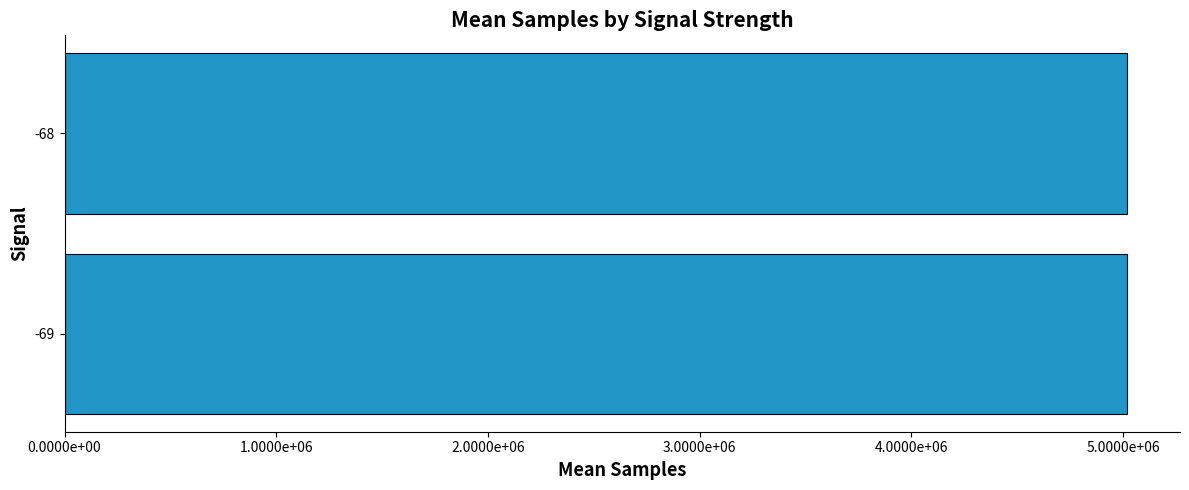

Are the bars horizontal?

Yes